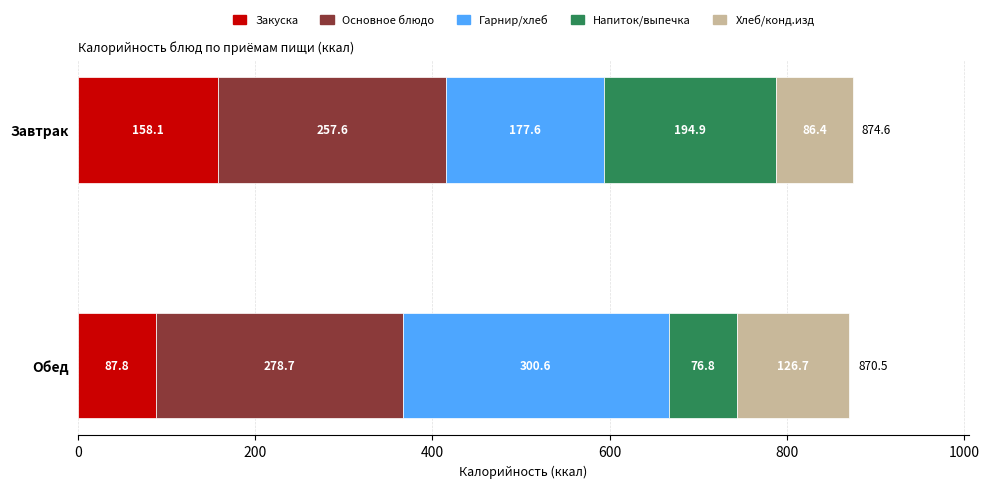

What value does the Закуска series have at Обед?

87.8